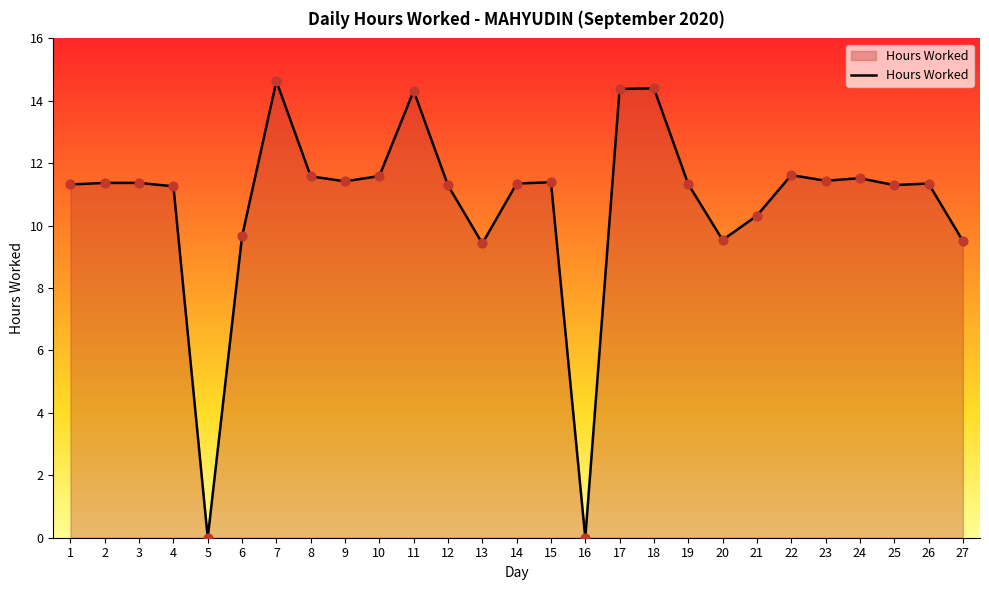

What is the change in value from 5 to 10?

+11.6